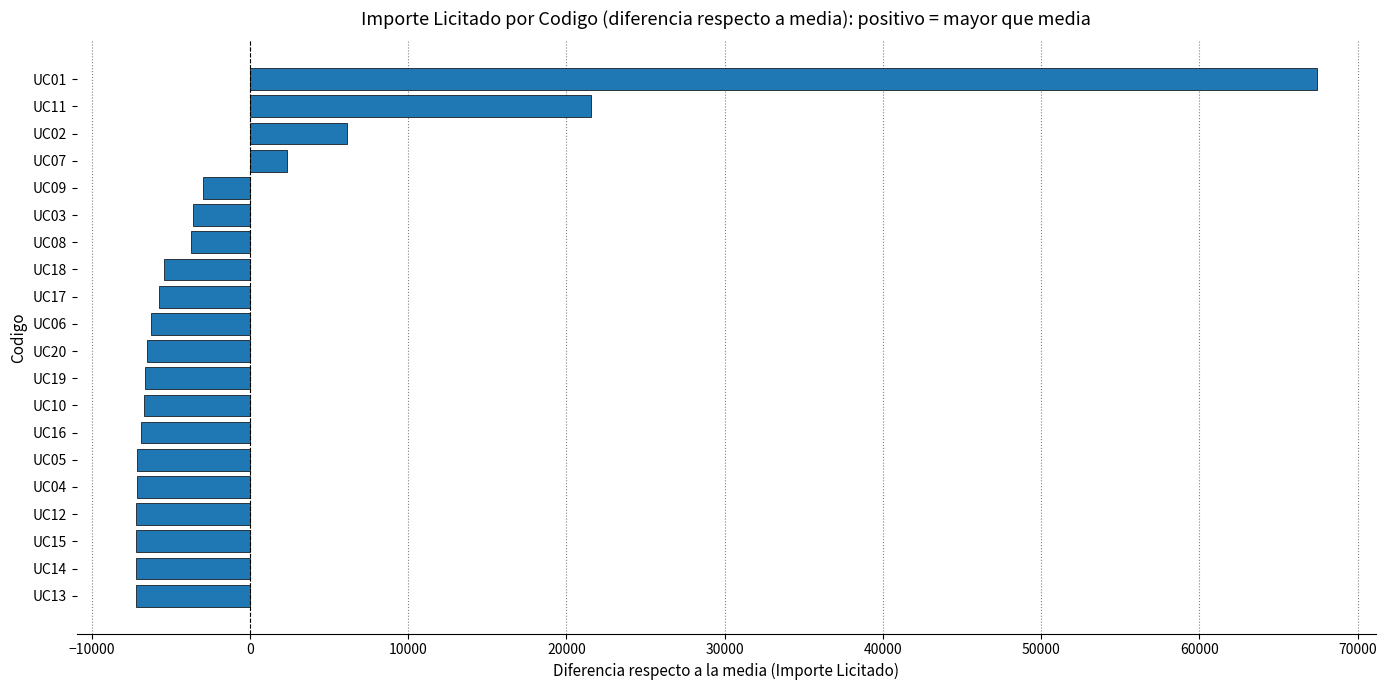

Between UC07 and UC11, which is larger?

UC11